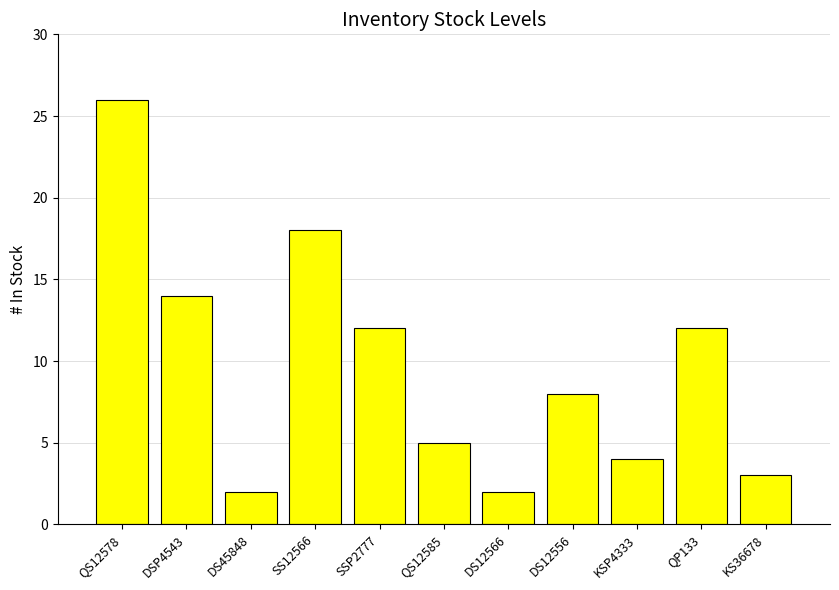

Reading right to left, what are all the values shown in this chart?

KS36678=3	QP133=12	KSP4333=4	DS12556=8	DS12566=2	QS12585=5	SSP2777=12	SS12566=18	DS45848=2	DSP4543=14	QS12578=26